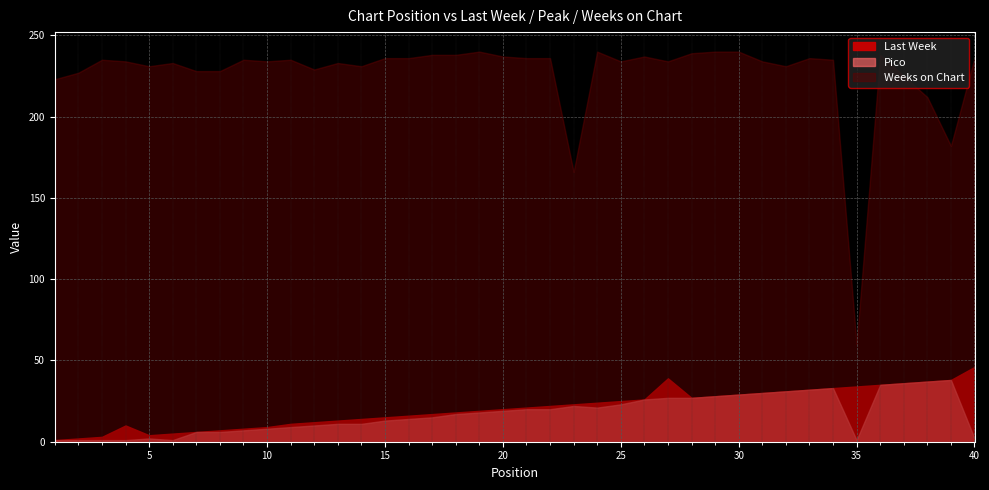

At 38, list the series in order from largest to smallest.

Weeks on Chart, Last Week, Pico